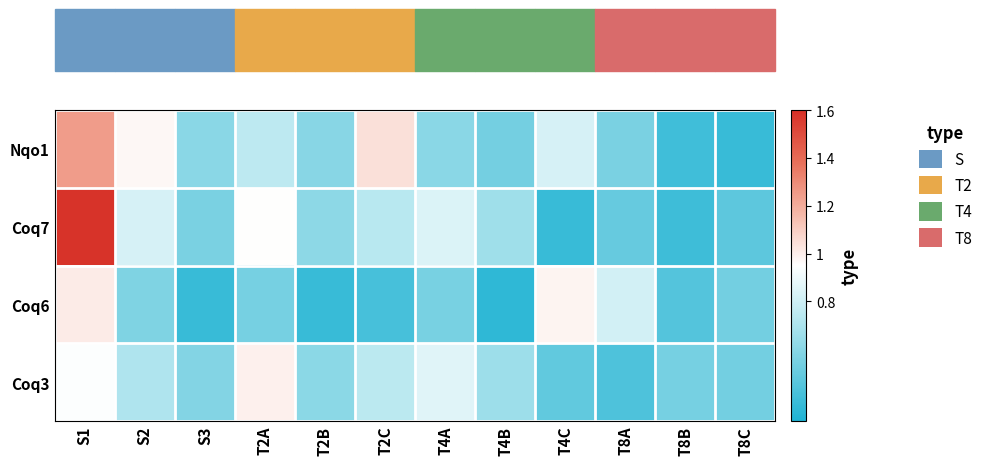

Reading right to left, list all the values displayed in this chart.

Nqo1: T8C=0.4	T8B=0.4	T8A=0.6	T4C=0.8	T4B=0.5	T4A=0.6	T2C=1.0	T2B=0.6	T2A=0.8	S3=0.6	S2=1.0	S1=1.2
Coq7: T8C=0.5	T8B=0.4	T8A=0.5	T4C=0.4	T4B=0.7	T4A=0.8	T2C=0.7	T2B=0.6	T2A=1.0	S3=0.6	S2=0.8	S1=1.6
Coq6: T8C=0.5	T8B=0.5	T8A=0.8	T4C=1.0	T4B=0.3	T4A=0.6	T2C=0.4	T2B=0.4	T2A=0.5	S3=0.4	S2=0.6	S1=1.0
Coq3: T8C=0.5	T8B=0.5	T8A=0.4	T4C=0.5	T4B=0.7	T4A=0.9	T2C=0.7	T2B=0.6	T2A=1.0	S3=0.6	S2=0.7	S1=0.9